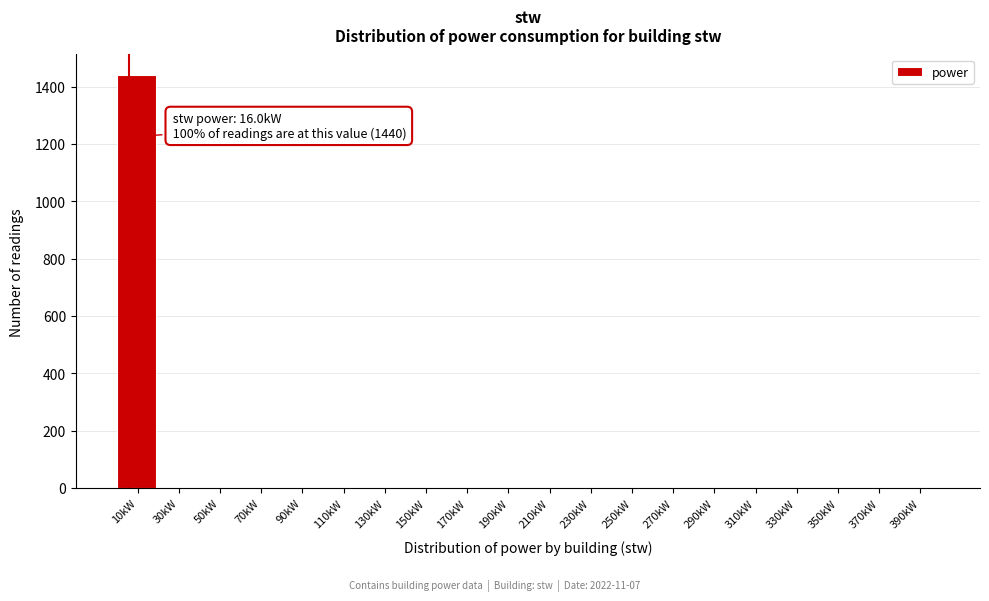

Reading left to right, transcribe all the data shown in this chart.

10kW=1440	30kW=0	50kW=0	70kW=0	90kW=0	110kW=0	130kW=0	150kW=0	170kW=0	190kW=0	210kW=0	230kW=0	250kW=0	270kW=0	290kW=0	310kW=0	330kW=0	350kW=0	370kW=0	390kW=0